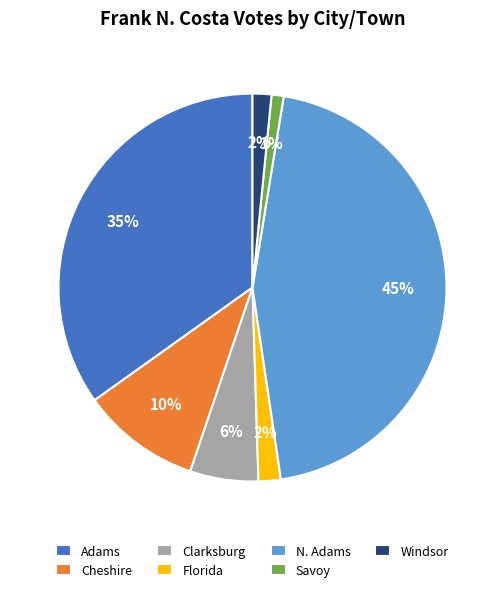

The Savoy slice represents 1% of the pie. True or false?

True